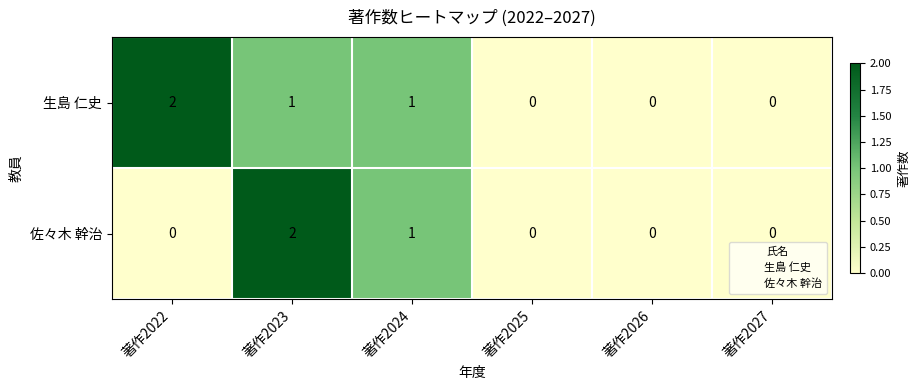

What is the sum of all 佐々木 幹治 values?

3